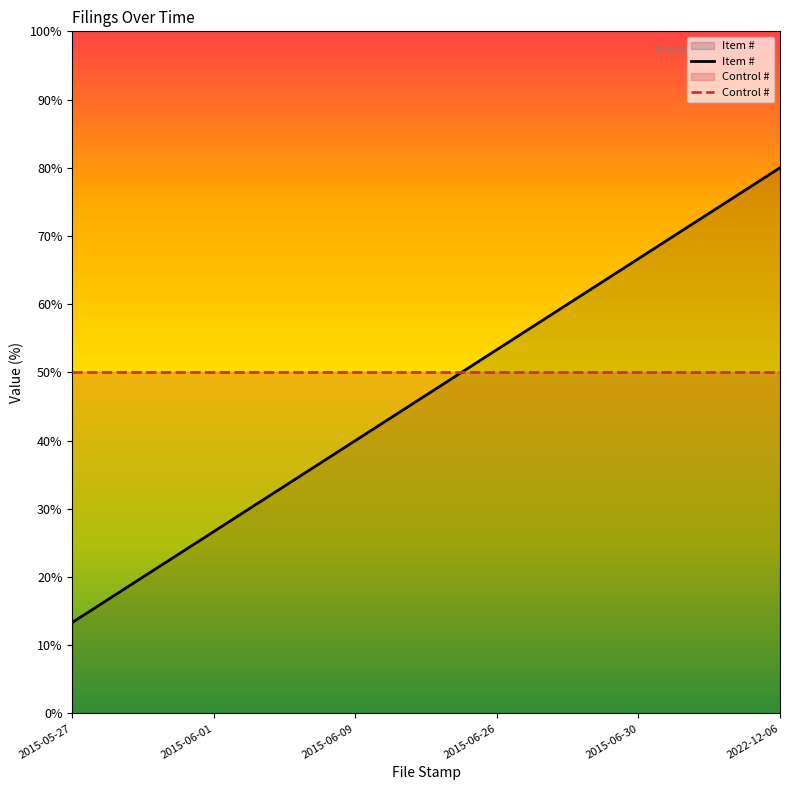

At which label is the value closest to 46?

2015-06-09